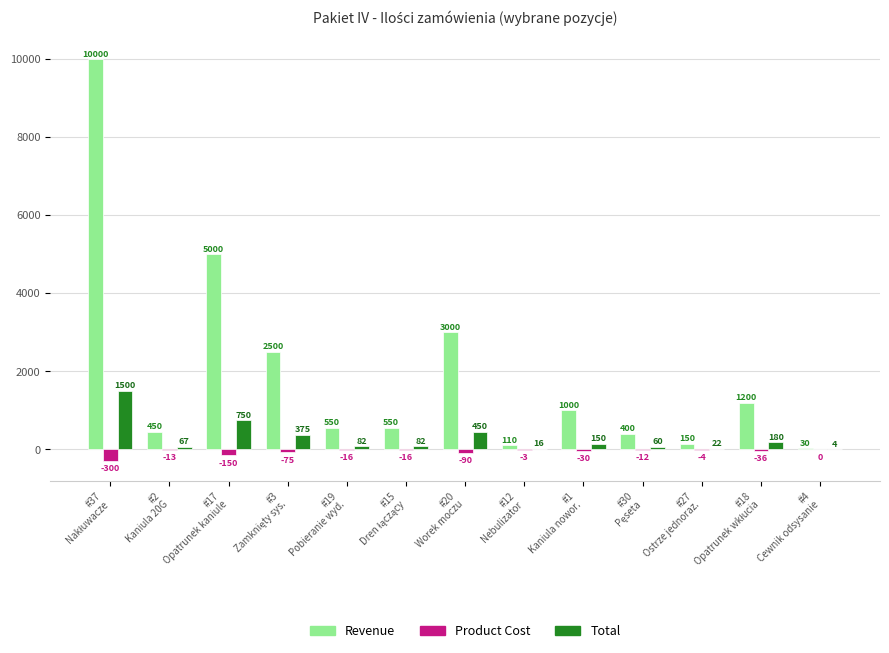

Which series has the largest total across all categories?

Revenue